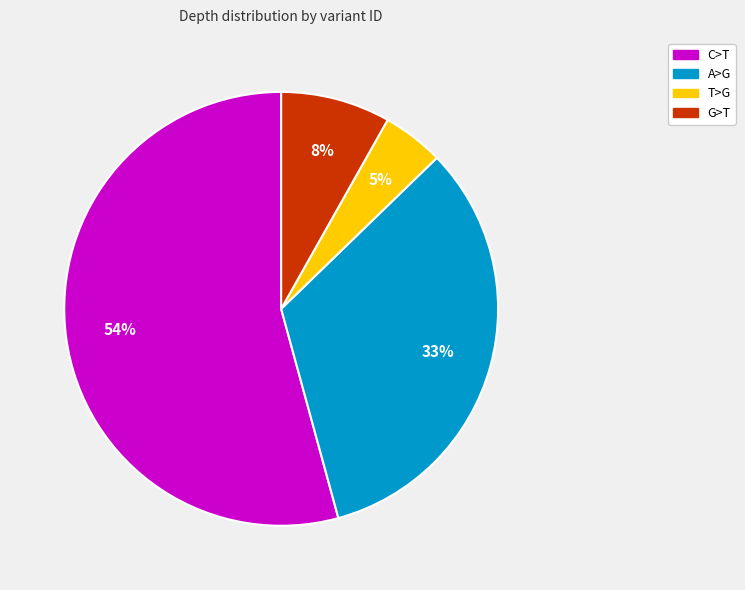

Count the number of slices in the pie.

4